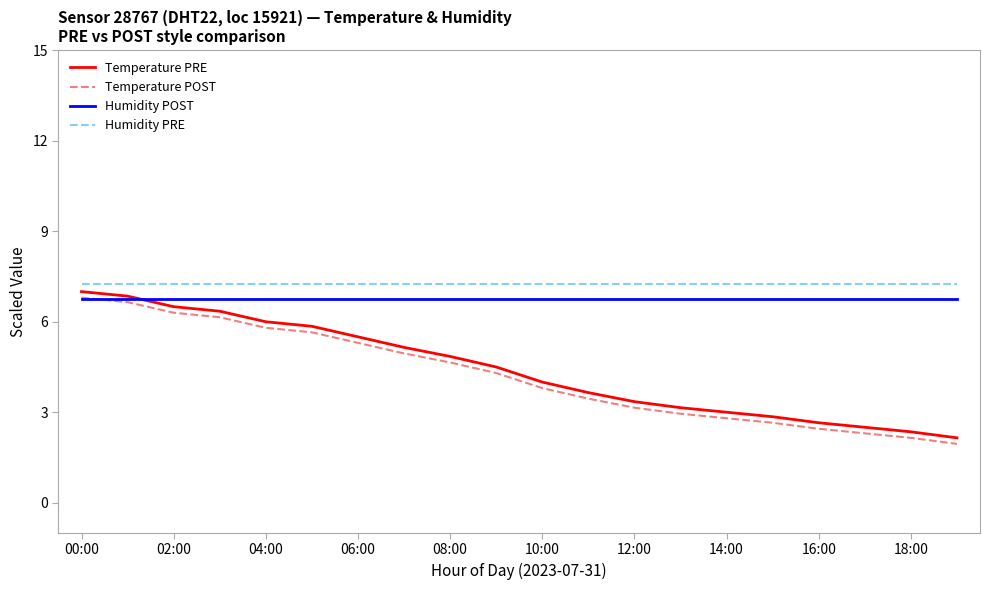

At how many categories does at least one series exceed 6?

20